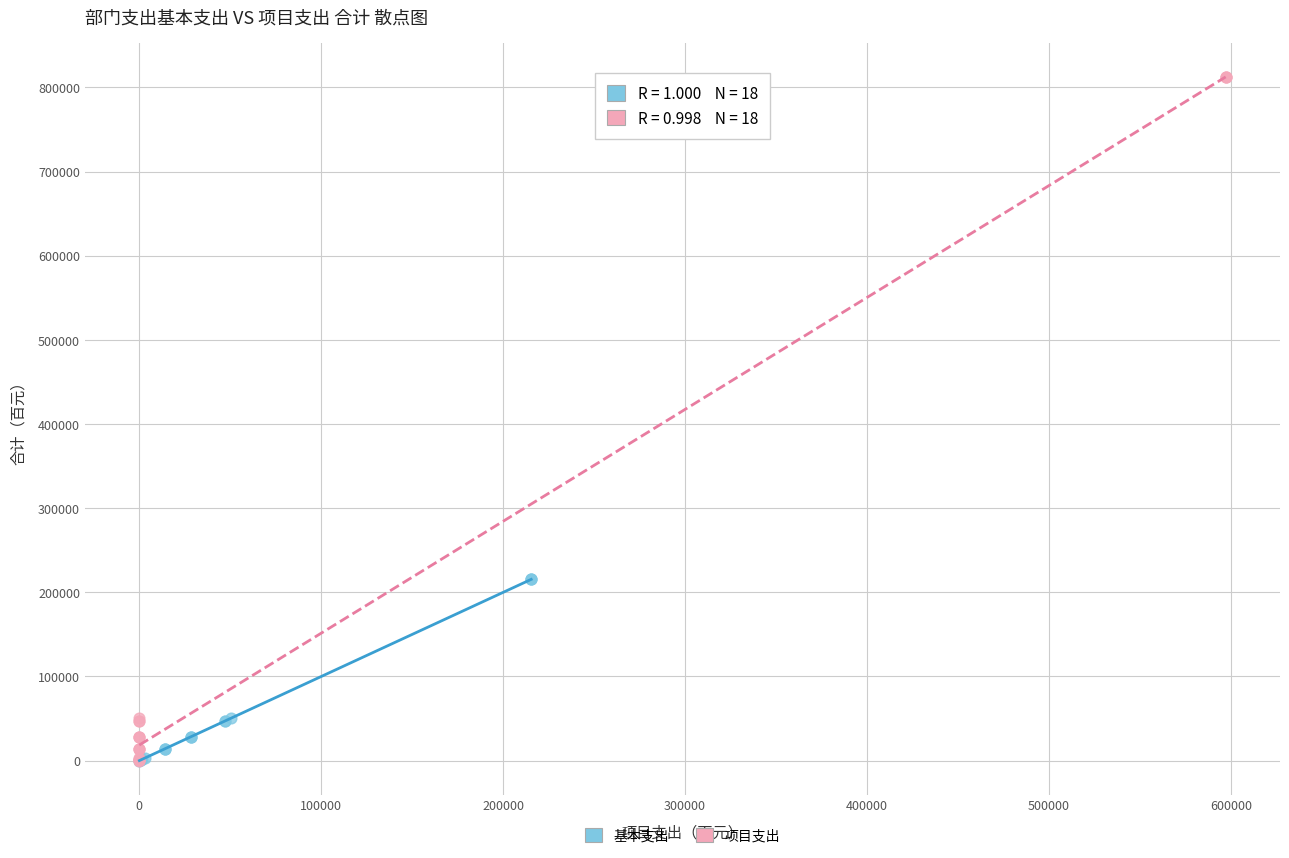

Which series reaches the maximum Y coordinate?

项目支出